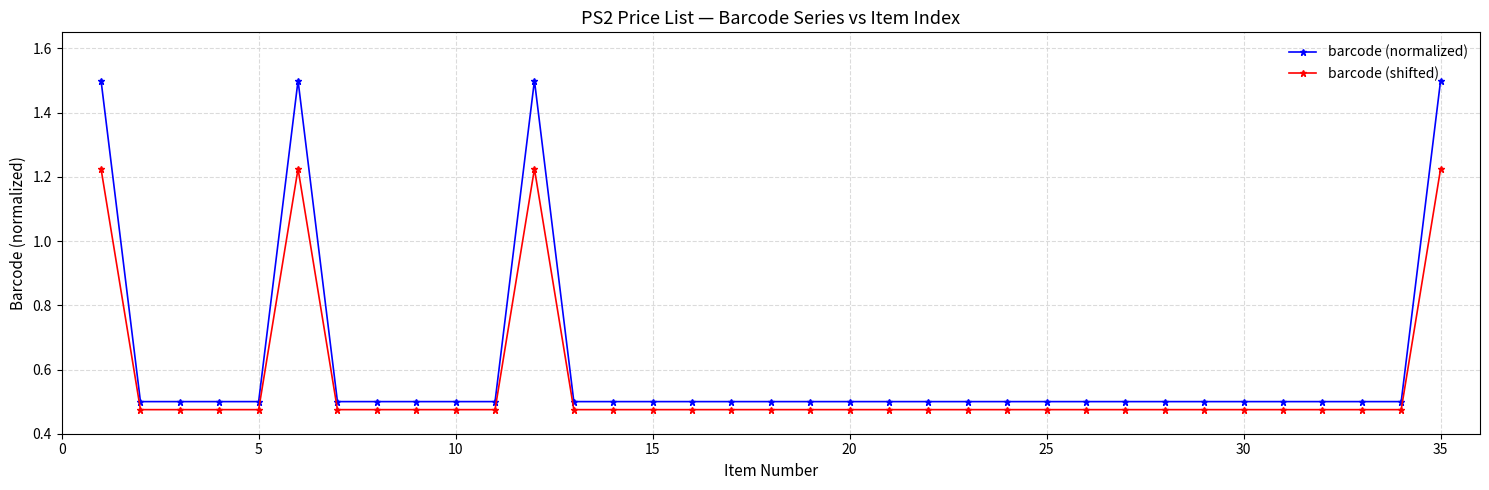

What is the greatest value displayed?

1.5